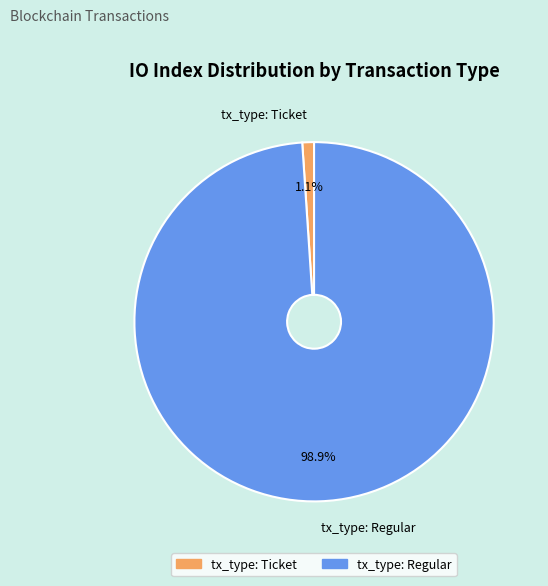

Which has a higher value, tx_type: Regular or tx_type: Ticket?

tx_type: Regular